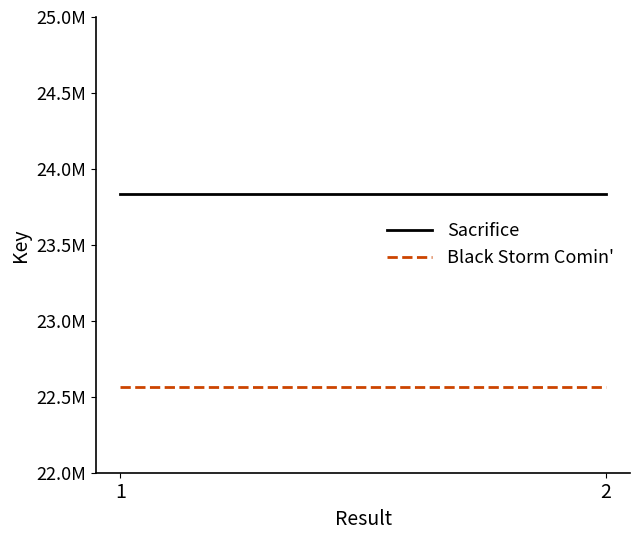

What is the value of the Black Storm Comin' point at the 2nd from the left?

22565544